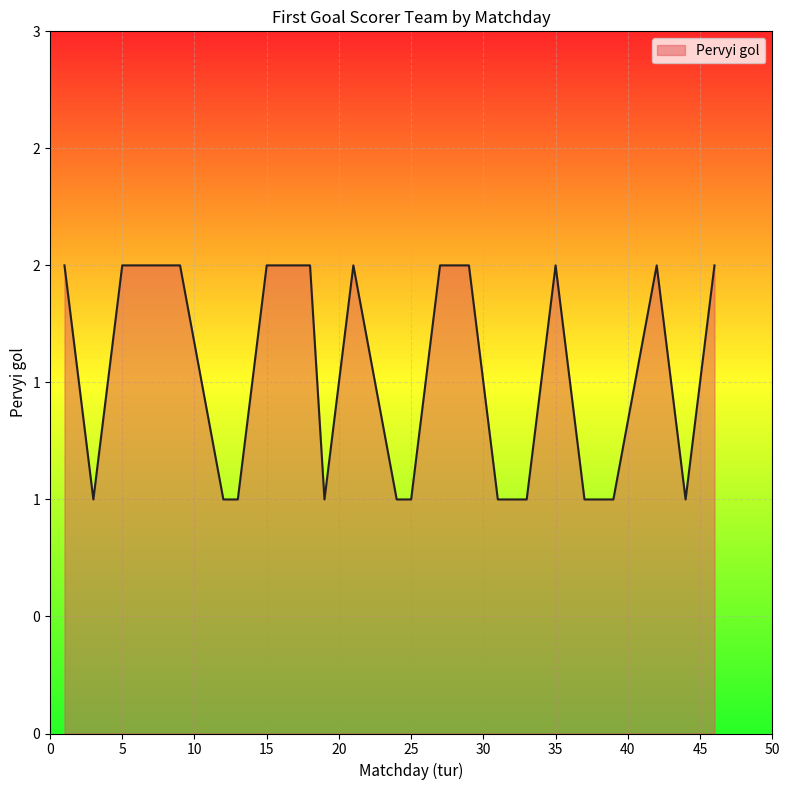

Reading left to right, extract all data points from this chart.

1=2	3=1	5=2	8=2	9=2	12=1	13=1	15=2	18=2	19=1	21=2	24=1	25=1	27=2	29=2	31=1	33=1	35=2	37=1	39=1	42=2	44=1	46=2